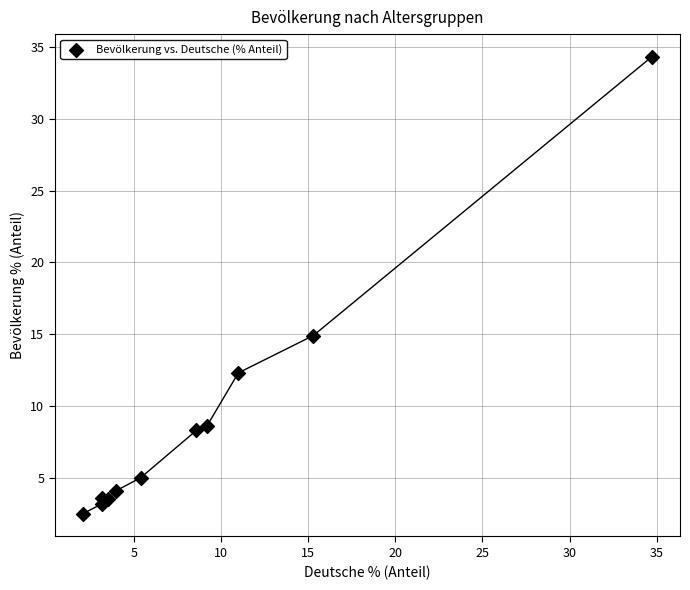

What Y value in the scatter plot is closest to 18?

14.9